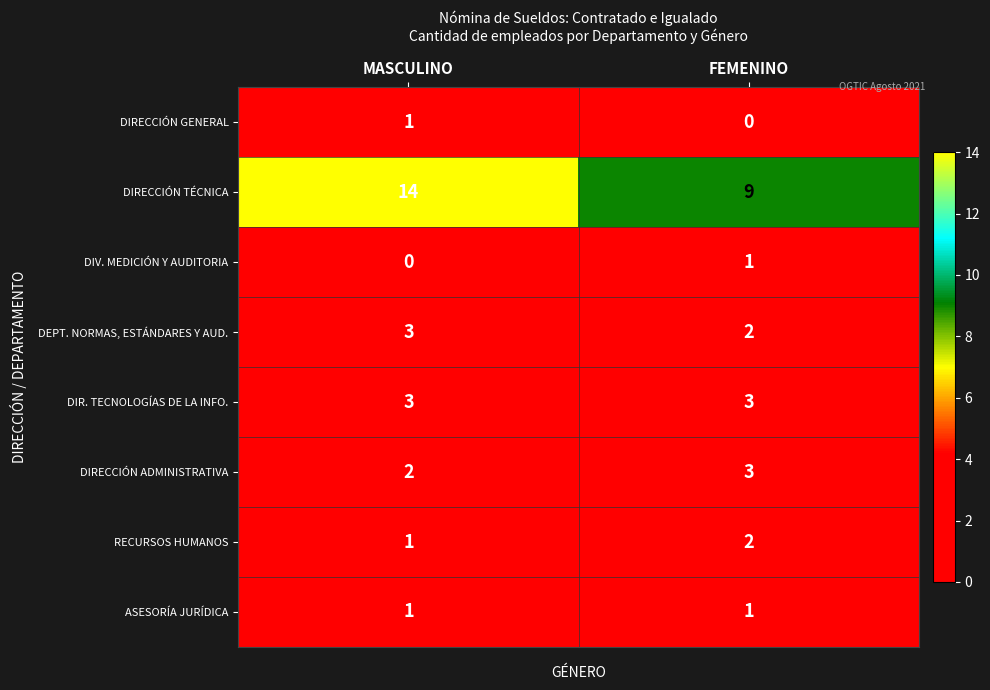

At which category is the sum across all series the highest?

MASCULINO